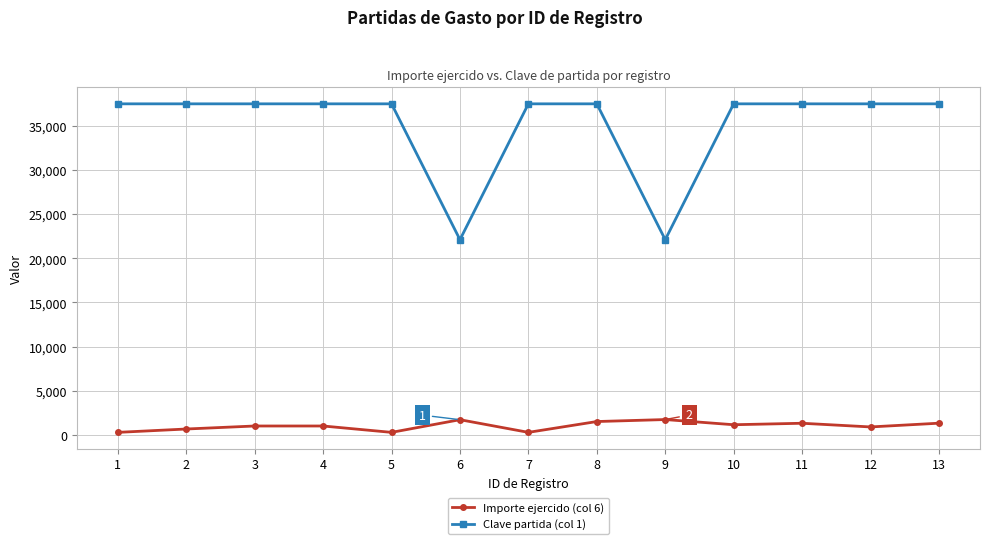

At which label does Importe ejercido (col 6) first exceed 991?

3